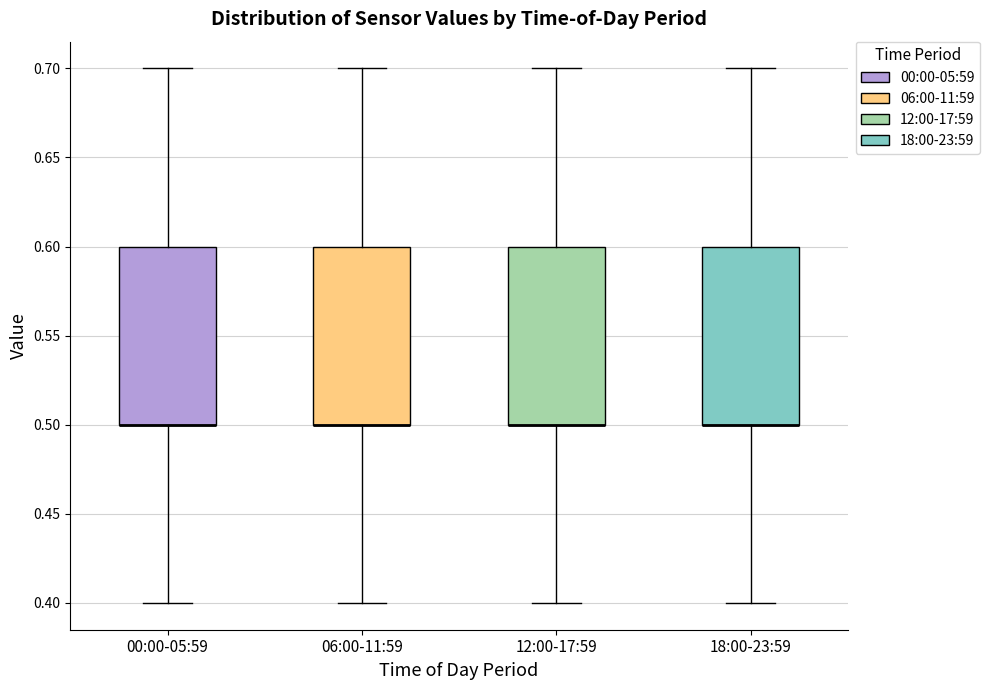

Reading left to right, read every box against the y-axis: the position of its median line, the range the box covers, and the ends of its whiskers. The values are not printed on the chart, so give them approximately, as read against the axis.

00:00-05:59: median 0.5 (drawn on the box's lower edge), box 0.5 to 0.6, whiskers 0.4 to 0.7
06:00-11:59: median 0.5 (drawn on the box's lower edge), box 0.5 to 0.6, whiskers 0.4 to 0.7
12:00-17:59: median 0.5 (drawn on the box's lower edge), box 0.5 to 0.6, whiskers 0.4 to 0.7
18:00-23:59: median 0.5 (drawn on the box's lower edge), box 0.5 to 0.6, whiskers 0.4 to 0.7